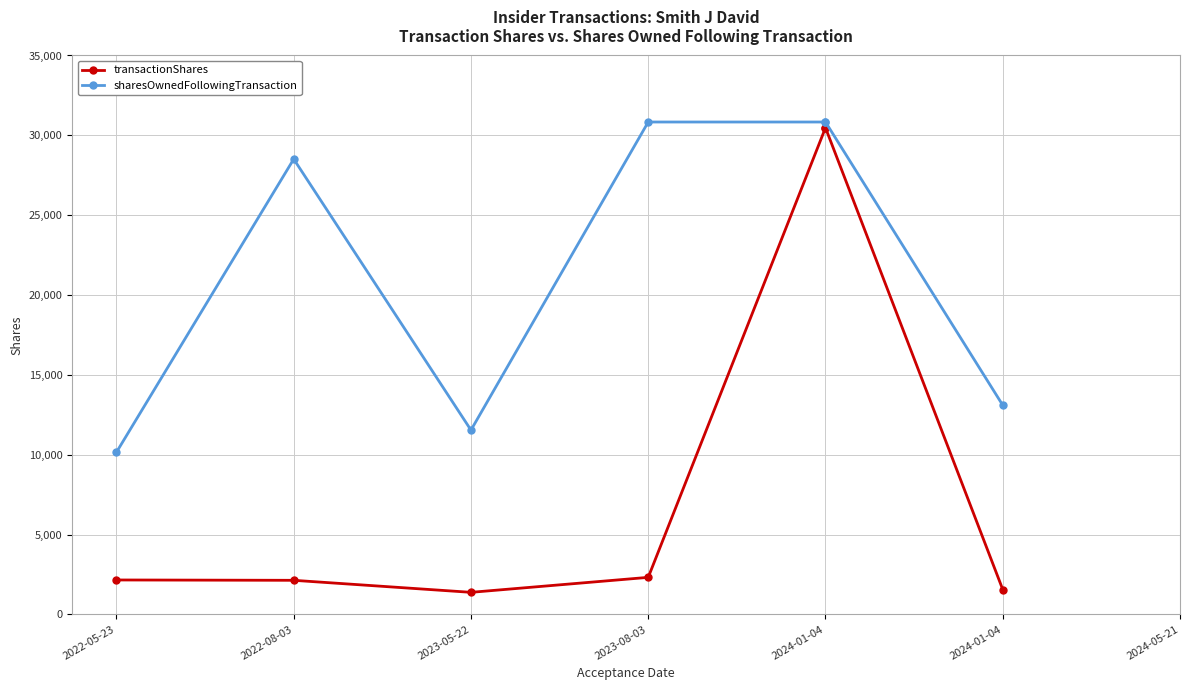

What is the difference between the sharesOwnedFollowingTransaction values at 2022-08-03 and 2023-08-03?

2322